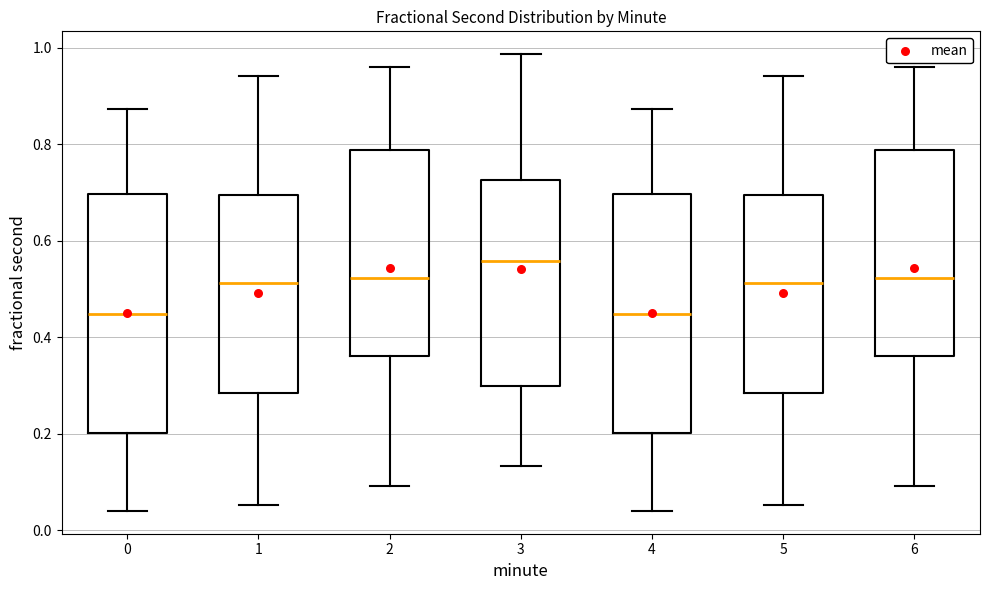

Which box's median line is the highest?

3